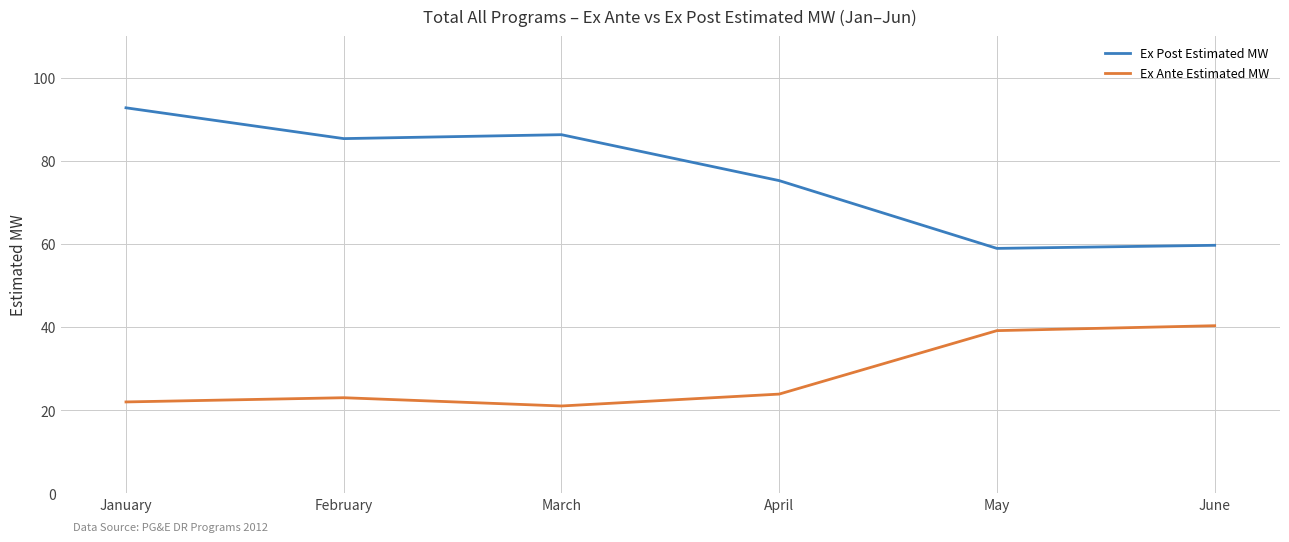

At which category does Ex Ante Estimated MW reach its first local valley?

March